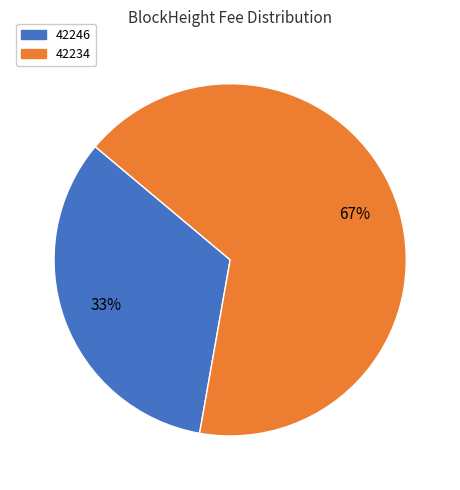

Rank the categories by value from highest to lowest.

42234, 42246